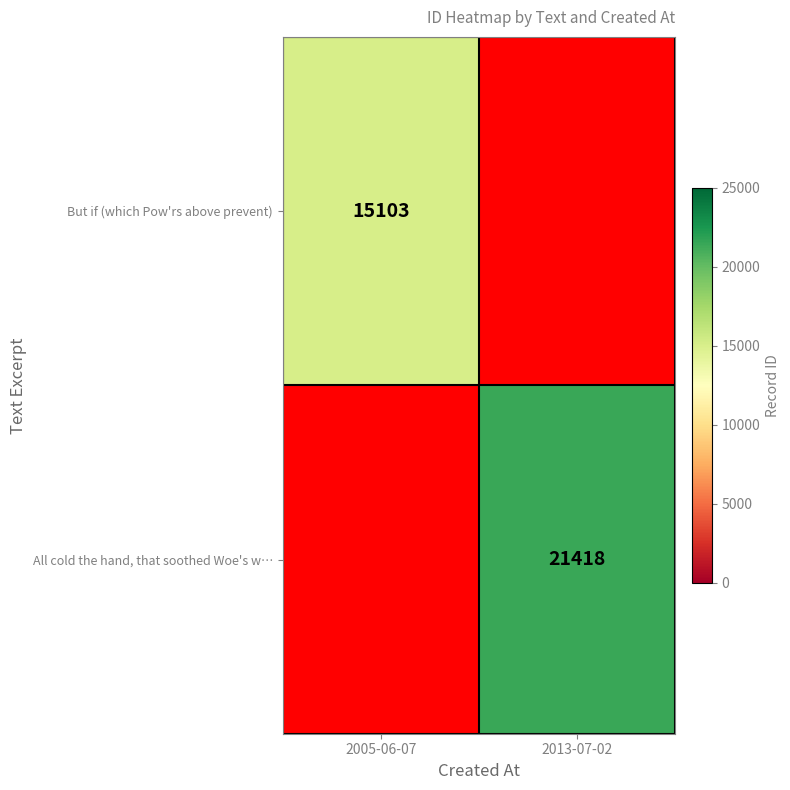

Is it true that But if (which Pow'rs above prevent) equals 10247 at 2005-06-07?

False